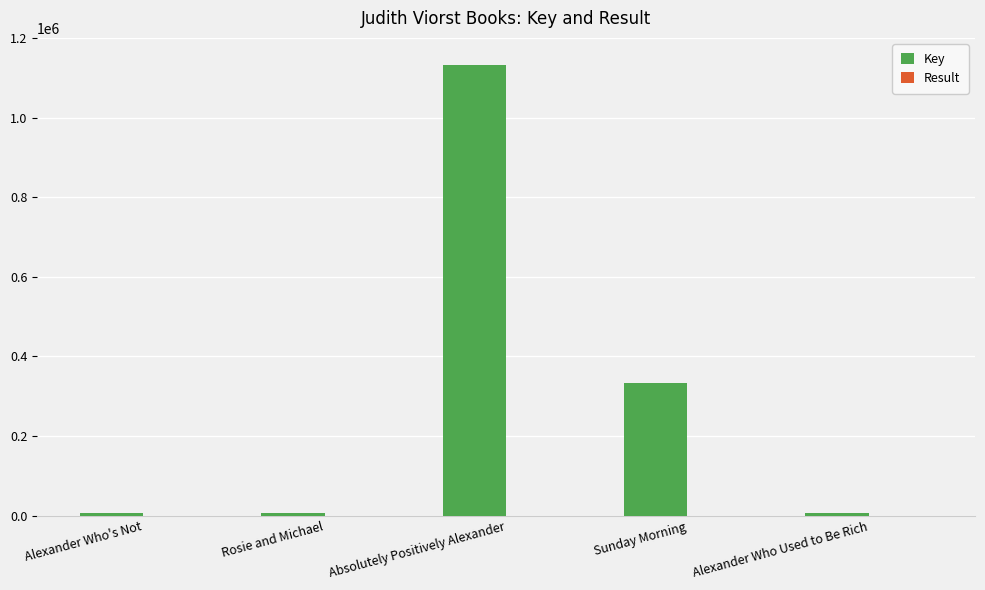

Which category has the highest value in the Key series?

Absolutely Positively Alexander